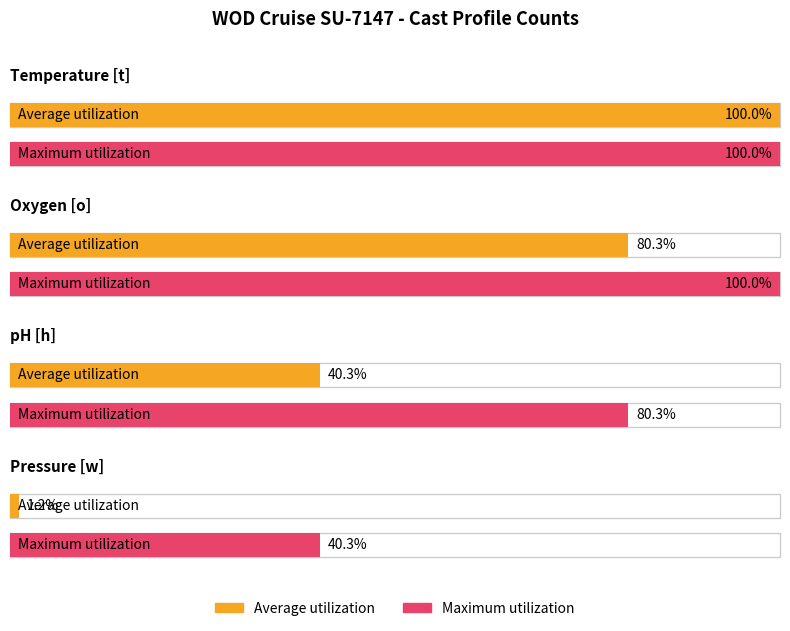

Which has a higher value, Pressure [w] or pH [h]?

pH [h]